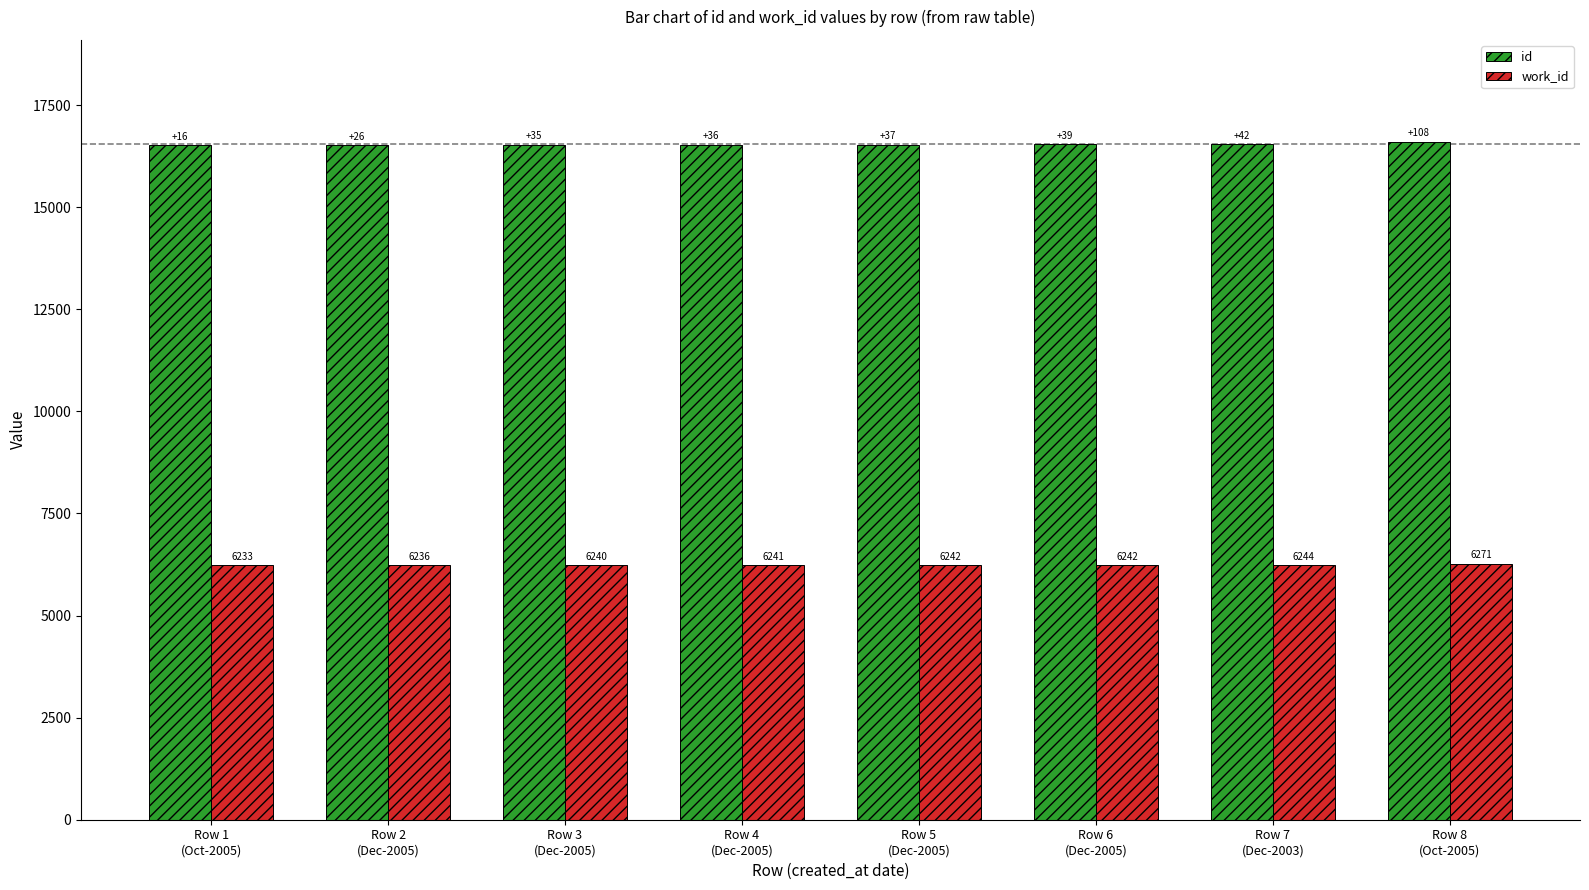

What is the sum of all id values?

132339